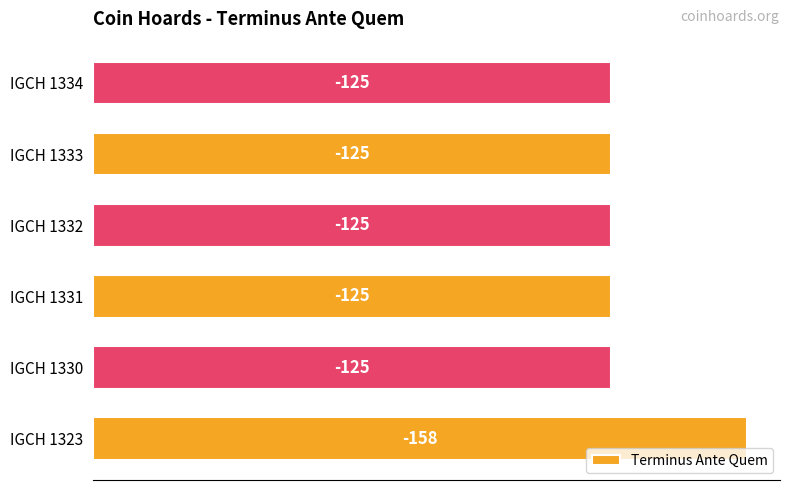

How many bars are there in total?

6